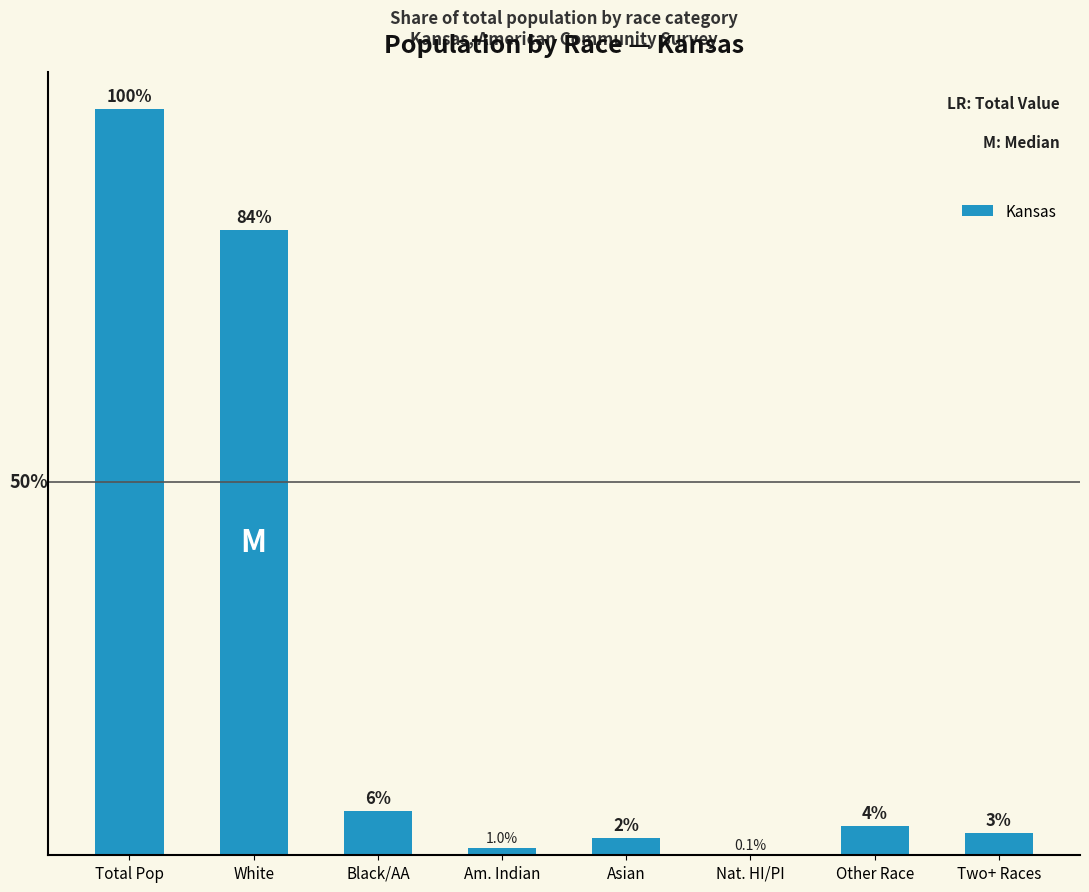

At which category does the chart reach its peak across all series?

Total Pop